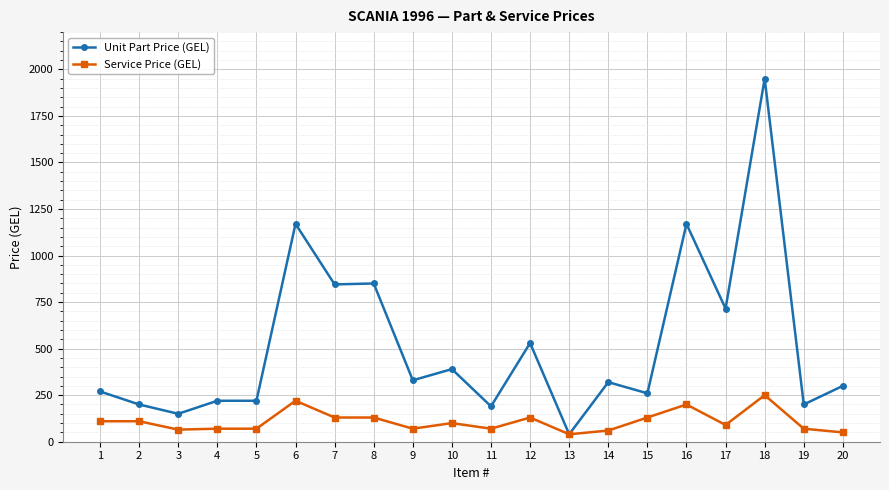

What is the difference between the highest and lowest values at 11?

120